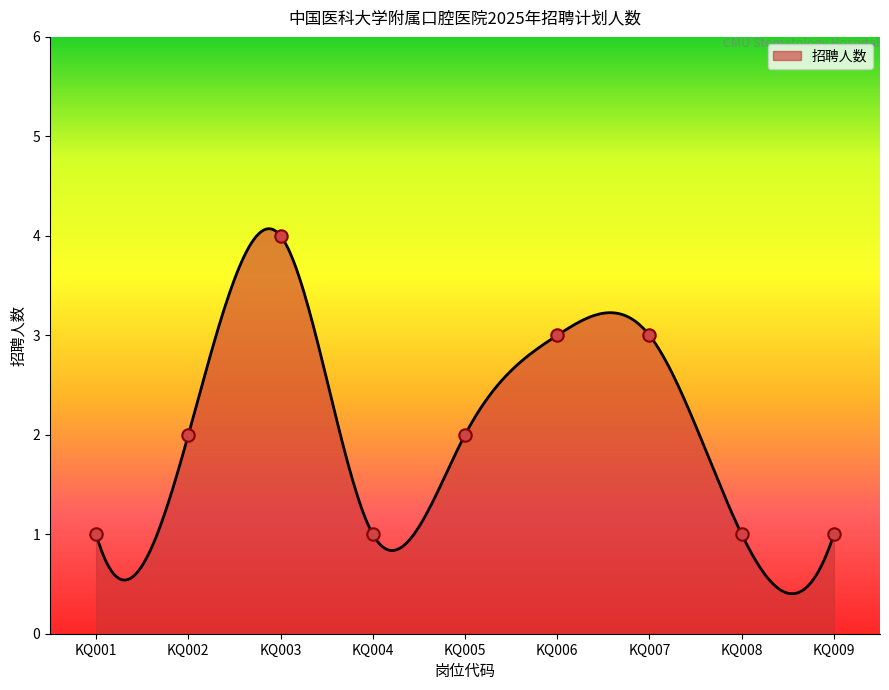

Approximately how many times larger is the value at KQ005 compared to KQ008?

2.0